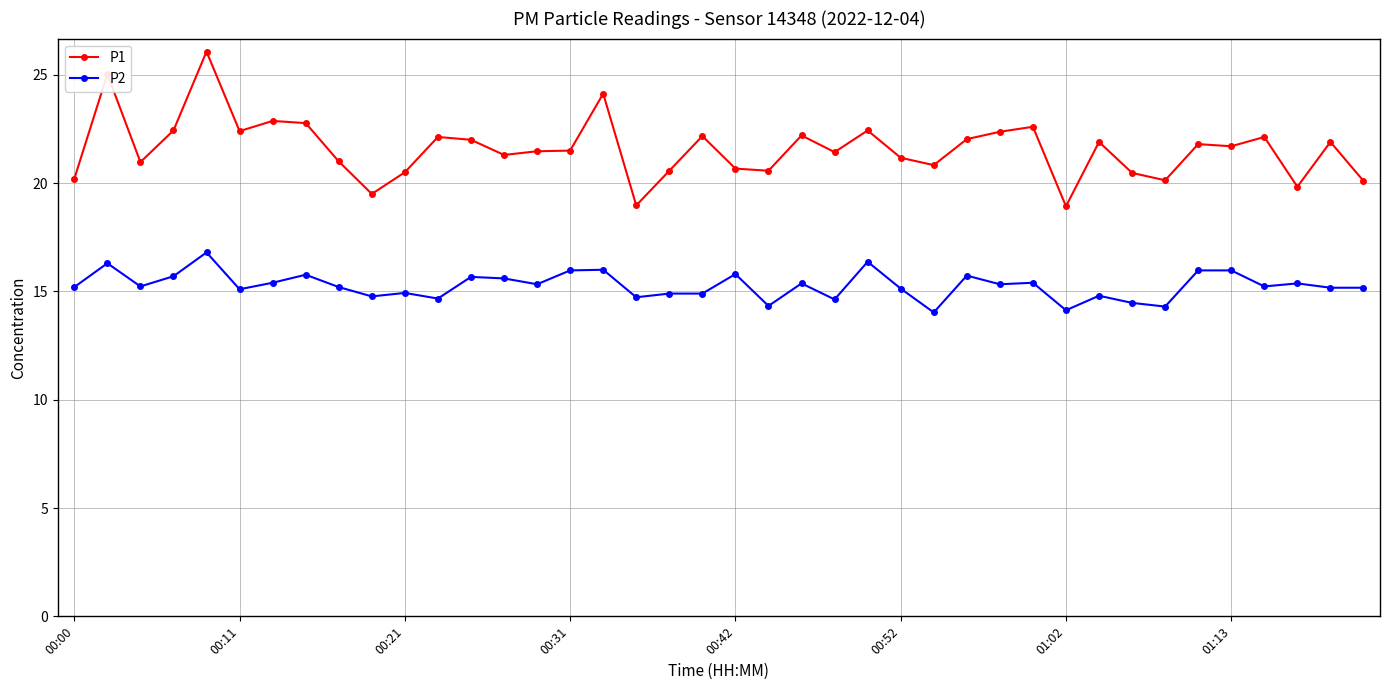

What is the value of the P1 point at the 31st from the left?

18.9